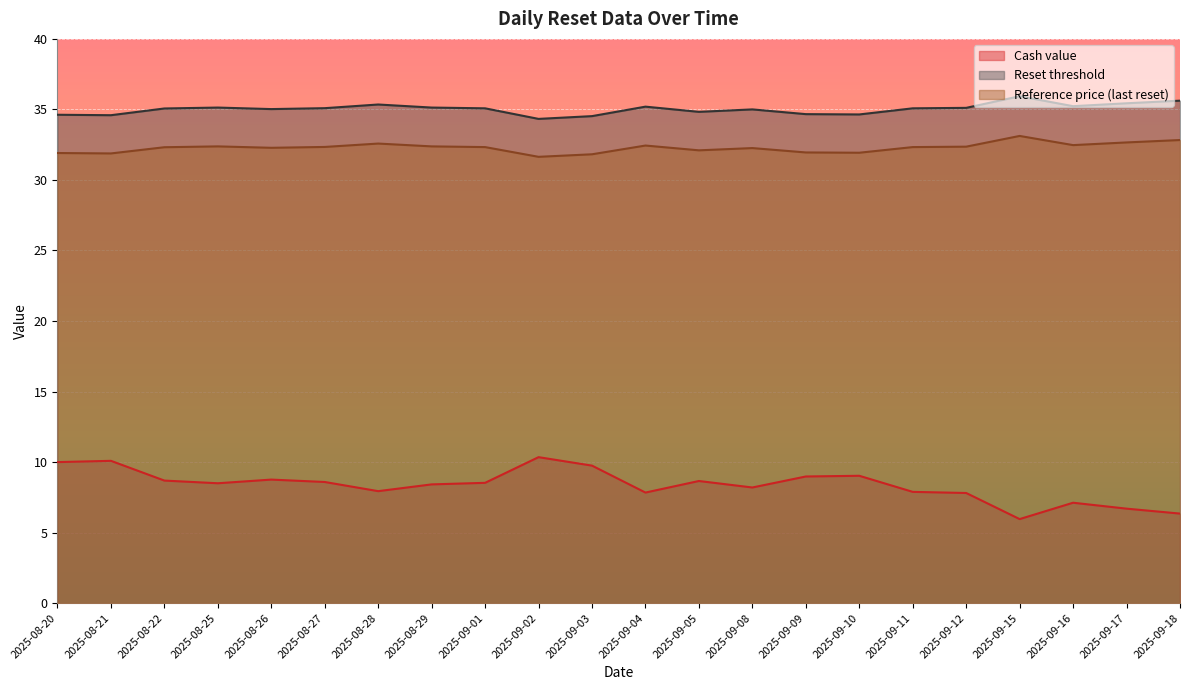

Does the chart display data point markers on the line(s)?

No